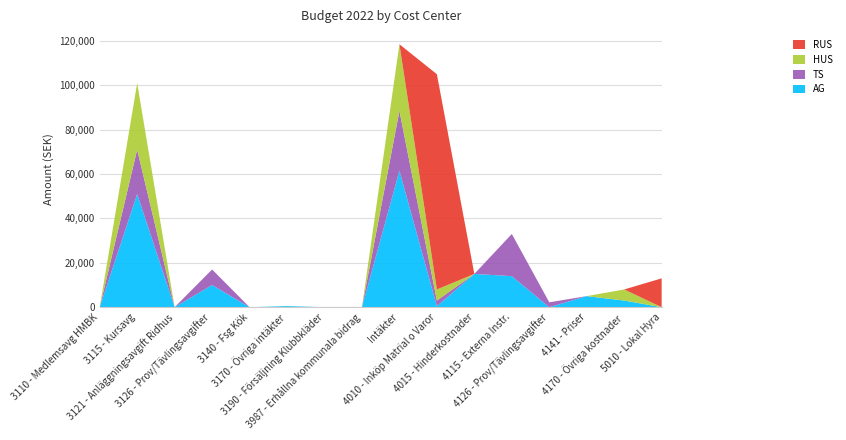

Reading left to right, what are all the values shown in this chart?

AG: 0	51000	0	10000	0	500	0	0	61500	500	15000	14000	0	5000	3000	0
TS: 0	20000	0	7000	0	0	0	0	27000	2500	0	19000	2200	0	0	0
HUS: 0	30000	0	0	0	0	0	0	30000	5000	0	0	0	0	5000	0
RUS: 0	0	0	0	0	0	0	0	0	97000	0	0	0	0	0	13000